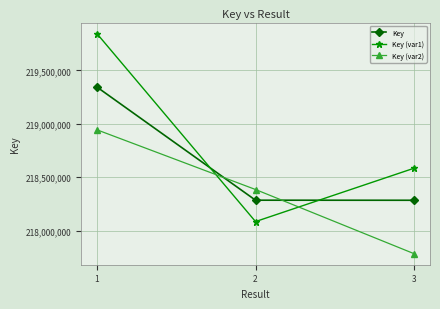

How many distinct data groups are displayed?

3